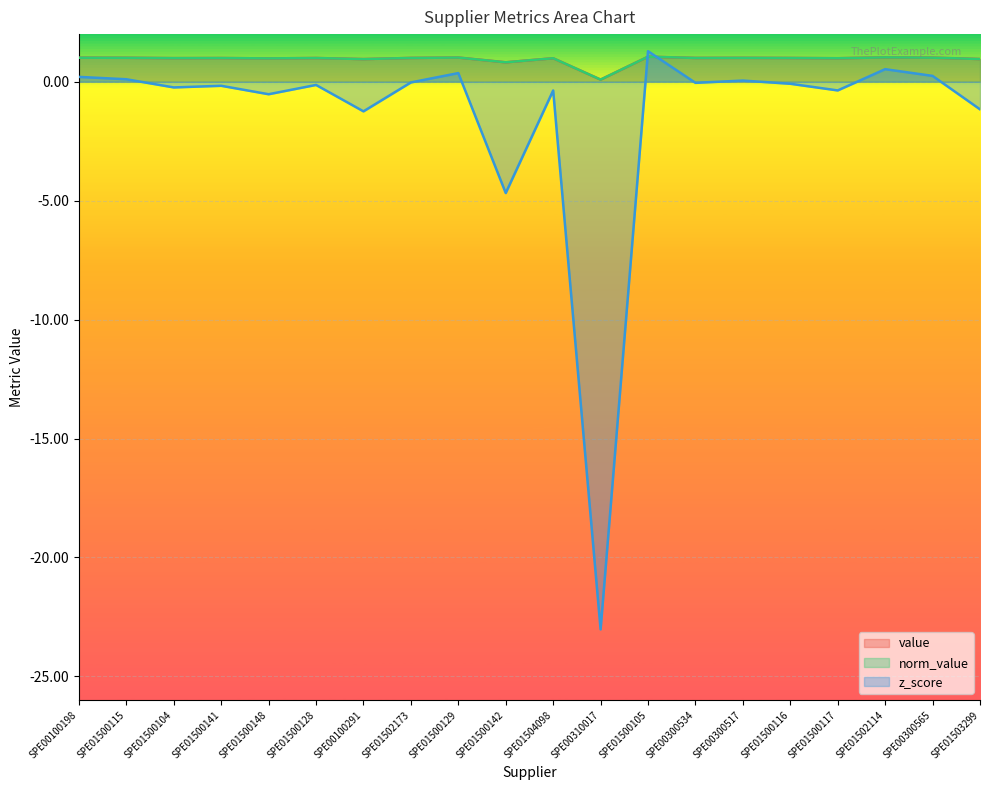

How many interior local peaks does the z_score series have?

7